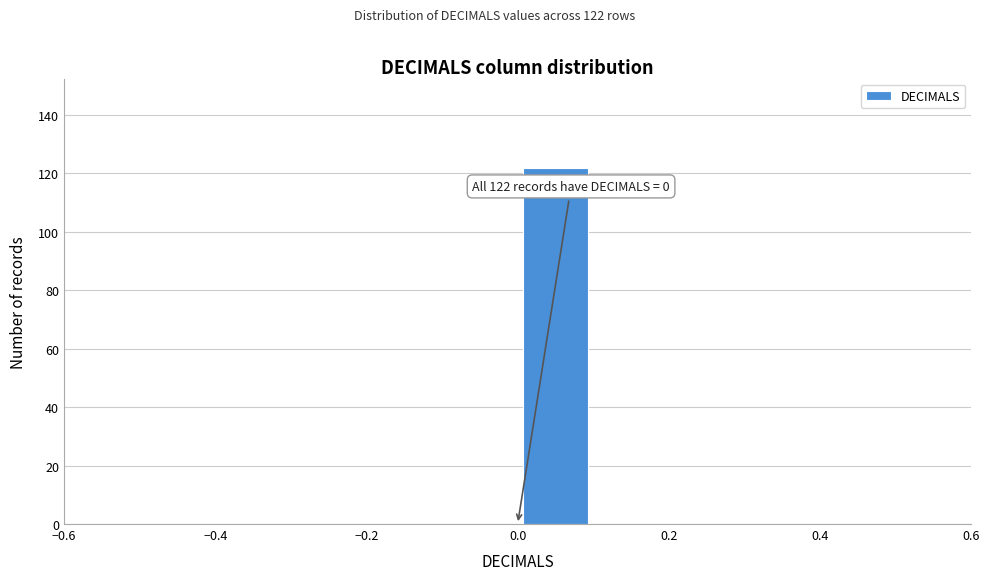

Which range on the x-axis has the tallest bar?

0.0 to 0.1